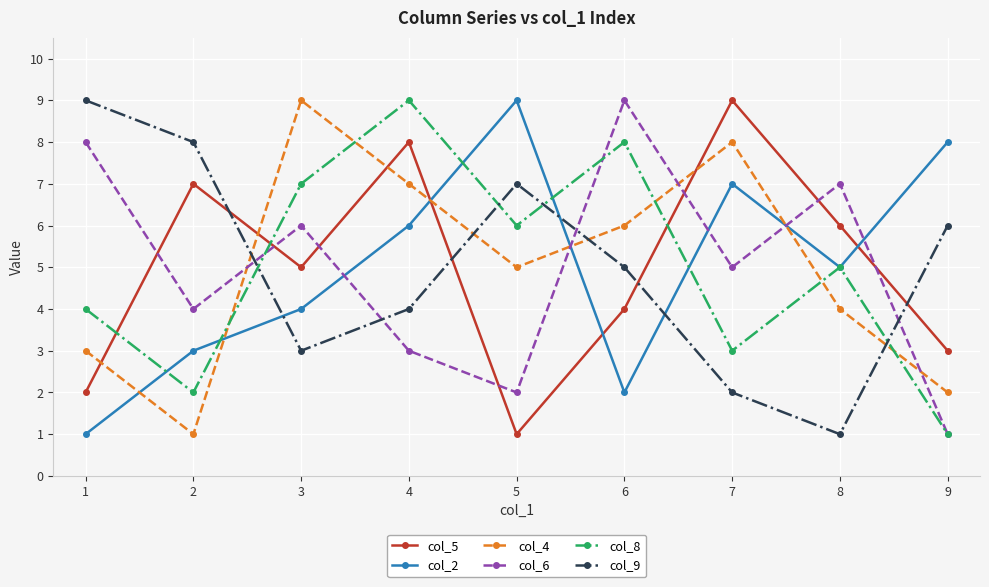

Which category has the highest value in the col_5 series?

7